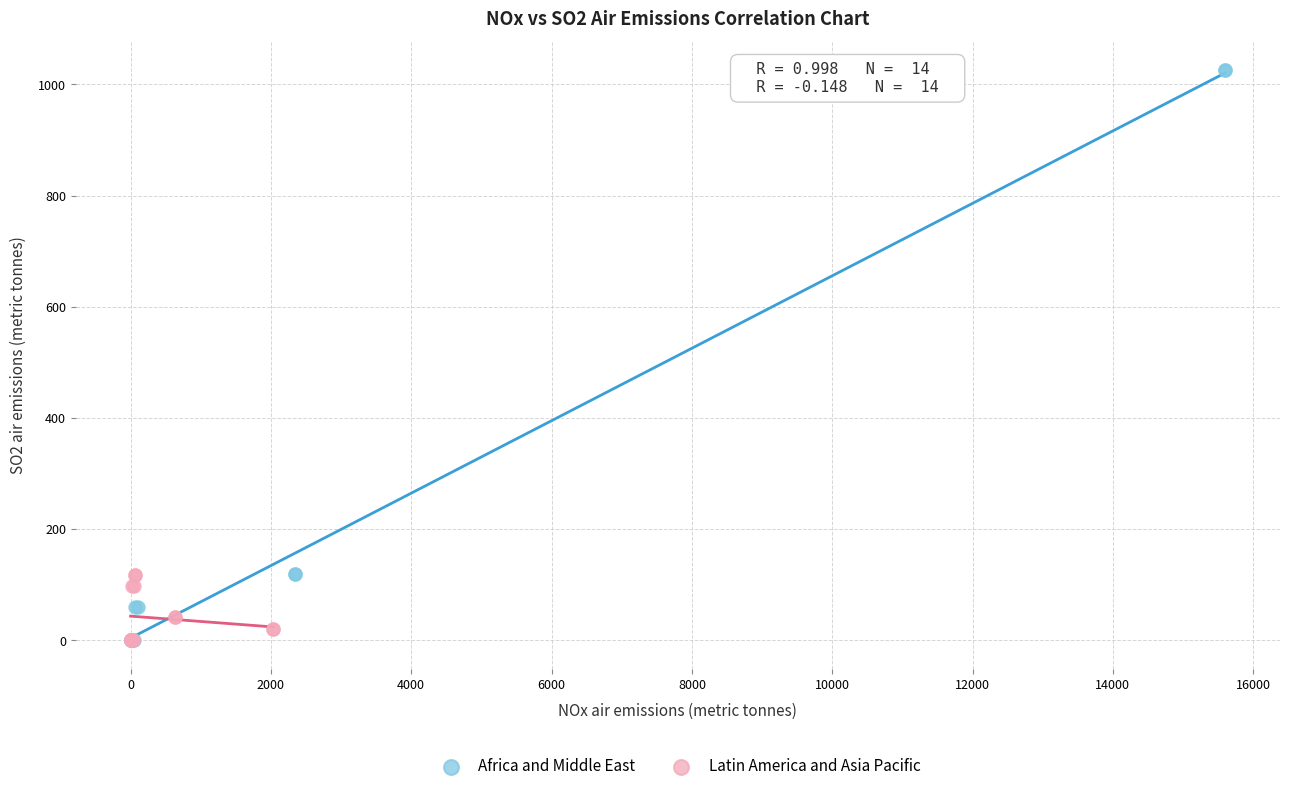

Which series reaches the maximum Y coordinate?

Africa and Middle East